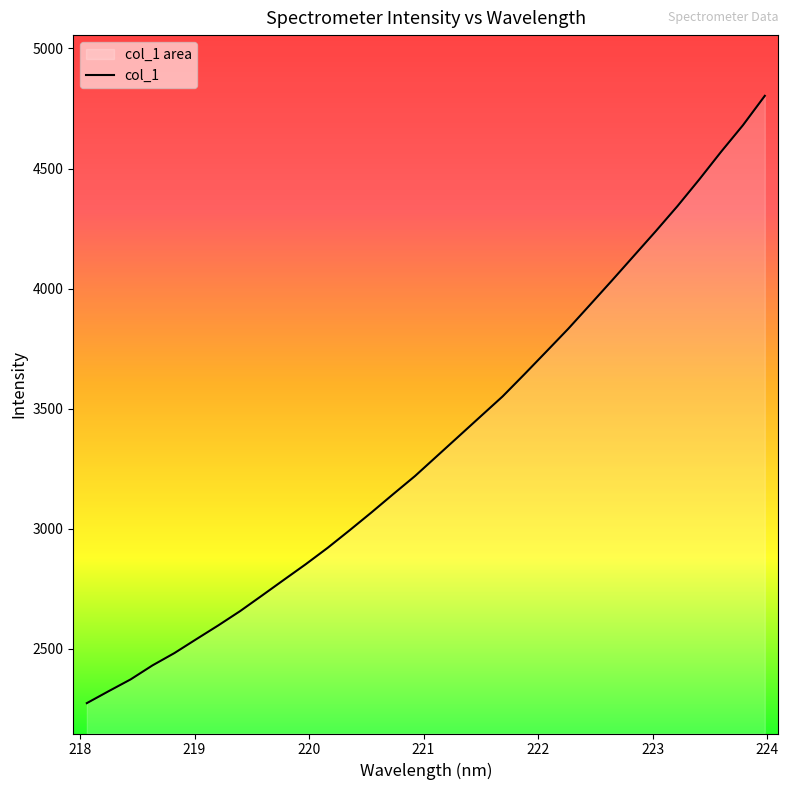

What is the greatest value displayed?

4802.7